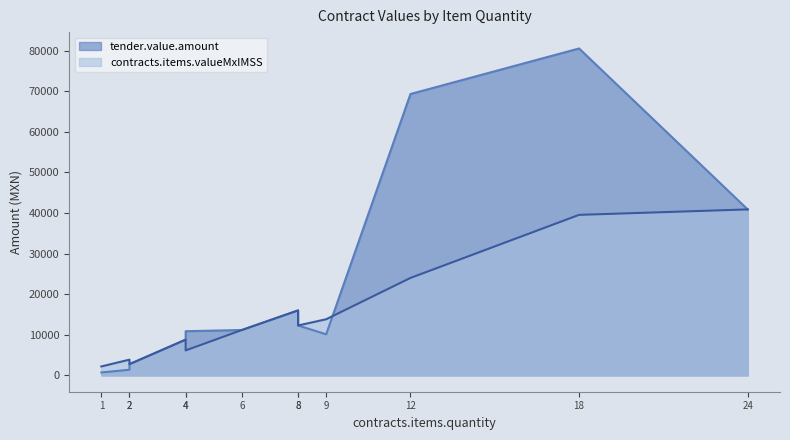

How many data points does each series have?

12